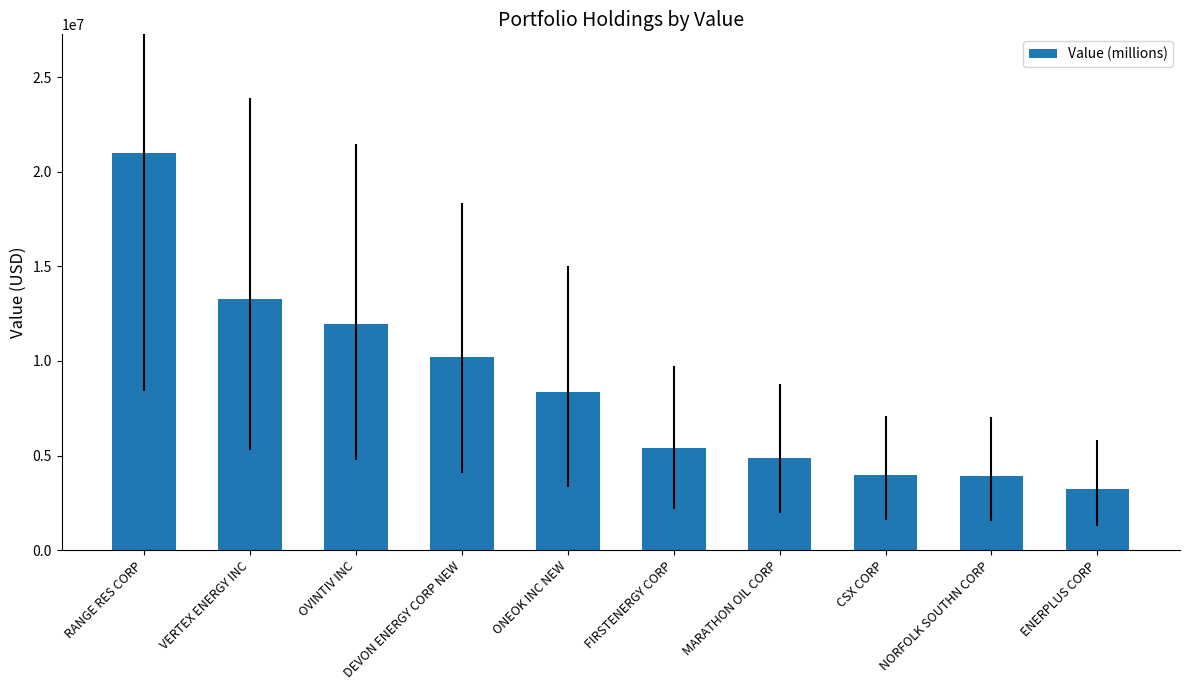

At which label is the value closest to 12106500?

OVINTIV INC